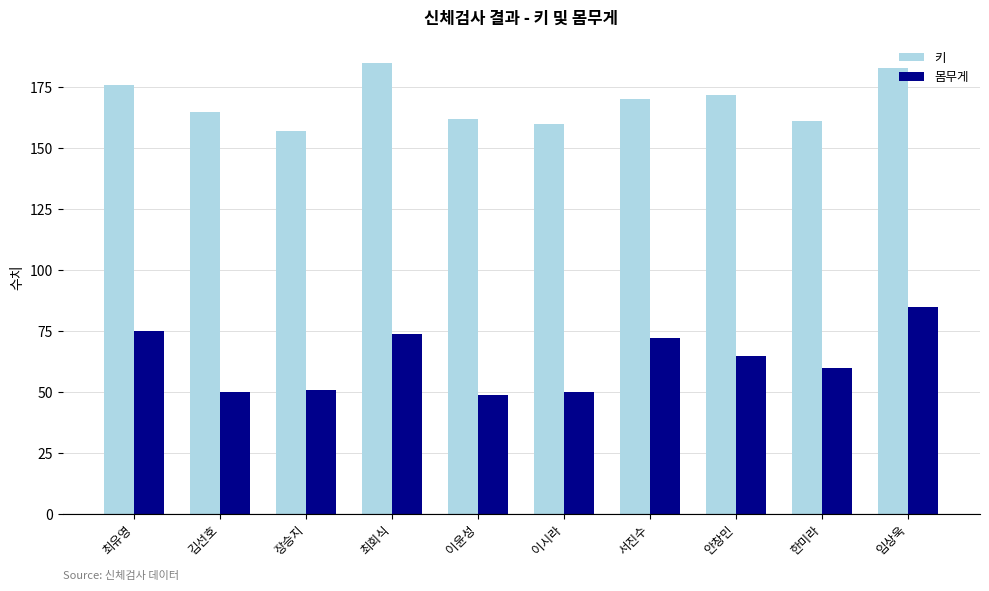

What is the difference between the highest and lowest values at 최유영?

101